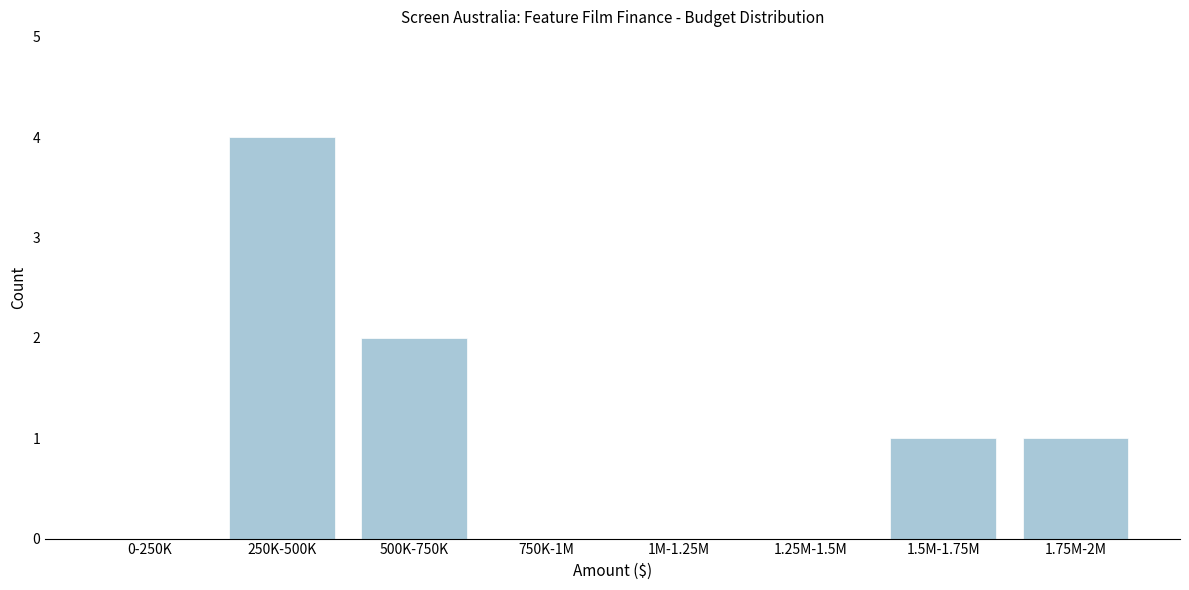

Reading left to right, transcribe all the data shown in this chart.

0-250K=0	250K-500K=4	500K-750K=2	750K-1M=0	1M-1.25M=0	1.25M-1.5M=0	1.5M-1.75M=1	1.75M-2M=1